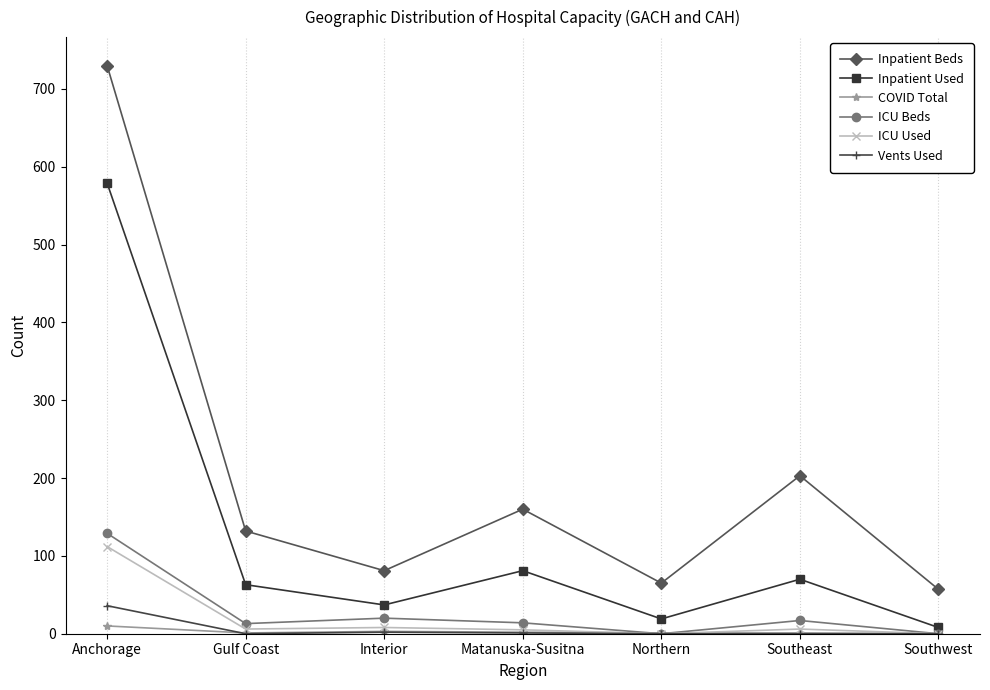

What is the difference between the ICU Beds values at Interior and Anchorage?

109